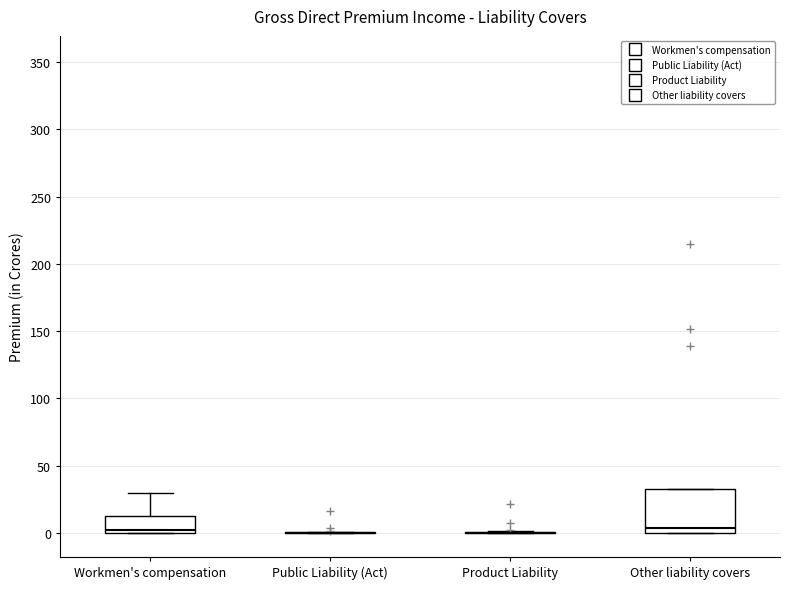

Reading left to right, read every box against the y-axis: the position of its median line, the range the box covers, and the ends of its whiskers. The values are not printed on the chart, so give them approximately, as read against the axis.

Workmen's compensation: median 0 (just above the box's lower edge), box 0 to 10, whiskers 0 to 30
Public Liability (Act): box collapsed to a line at 0, whiskers 0 to 0
Product Liability: box collapsed to a line at 0, whiskers 0 to 0
Other liability covers: median 5, box 0 to 35, whiskers 0 to 35